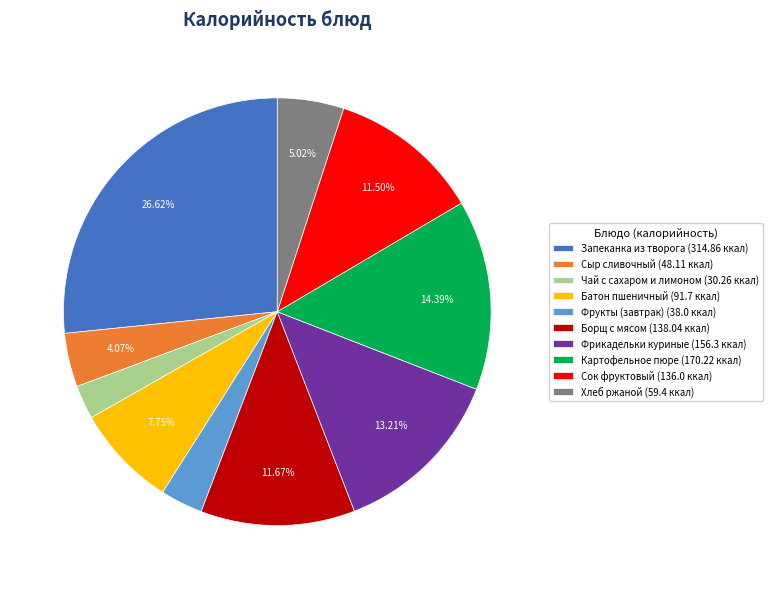

Which category has the smallest portion of the pie?

Чай с сахаром и лимоном (30.26 ккал)